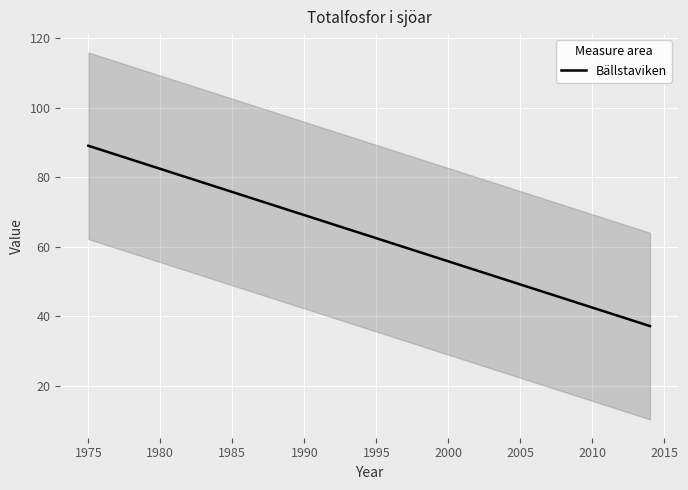

What is the minimum value for Bällstaviken?

37.1